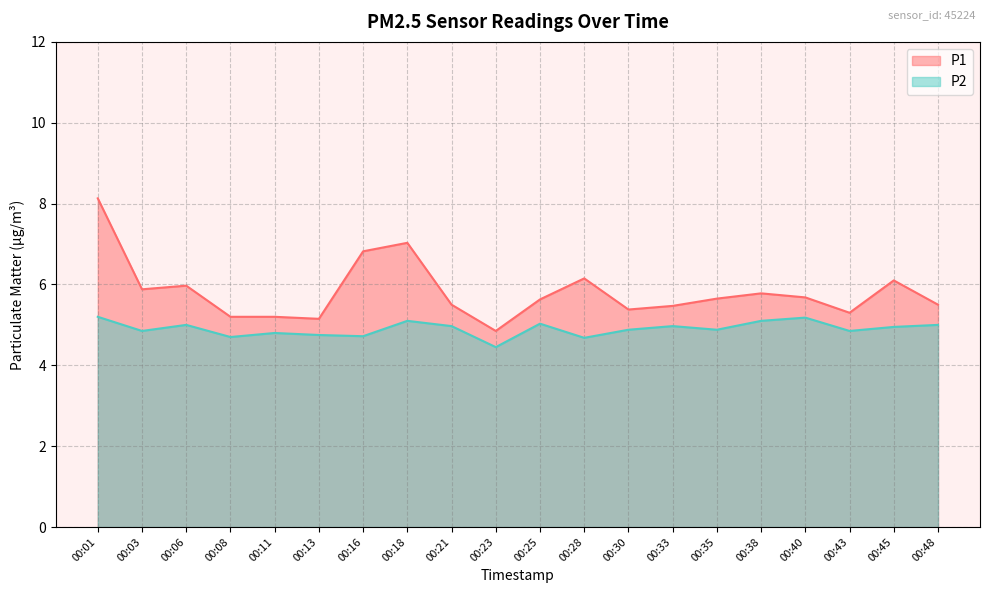

Rank the series by their average value, from highest to lowest.

P1, P2